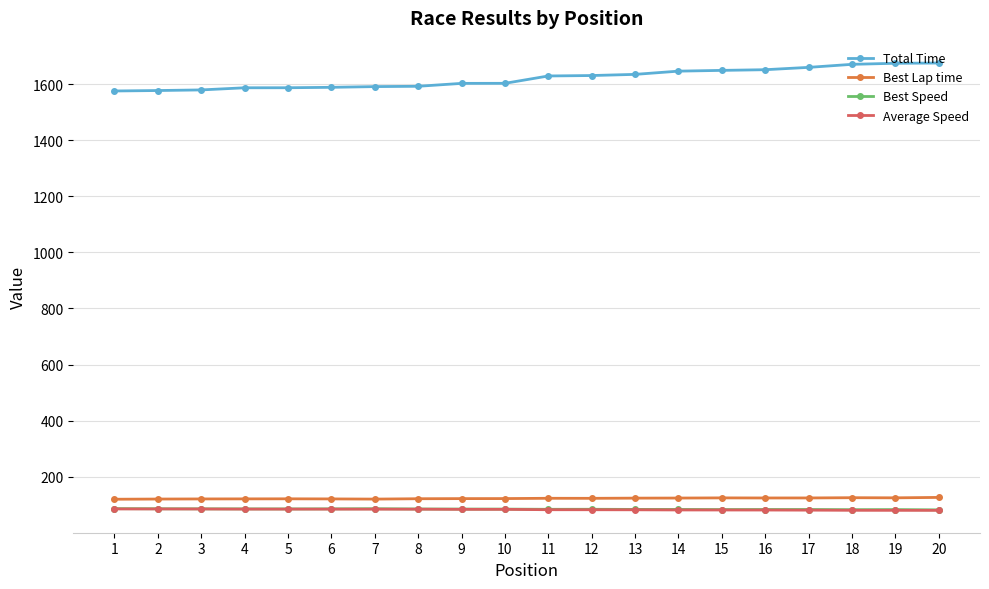

Does the chart display data point markers on the line(s)?

Yes